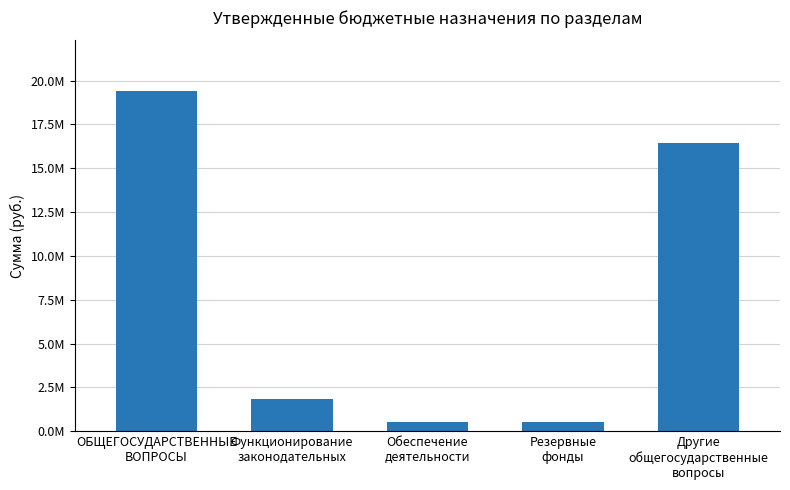

The value at ОБЩЕГОСУДАРСТВЕННЫЕ
ВОПРОСЫ is 5705063.5. True or false?

False